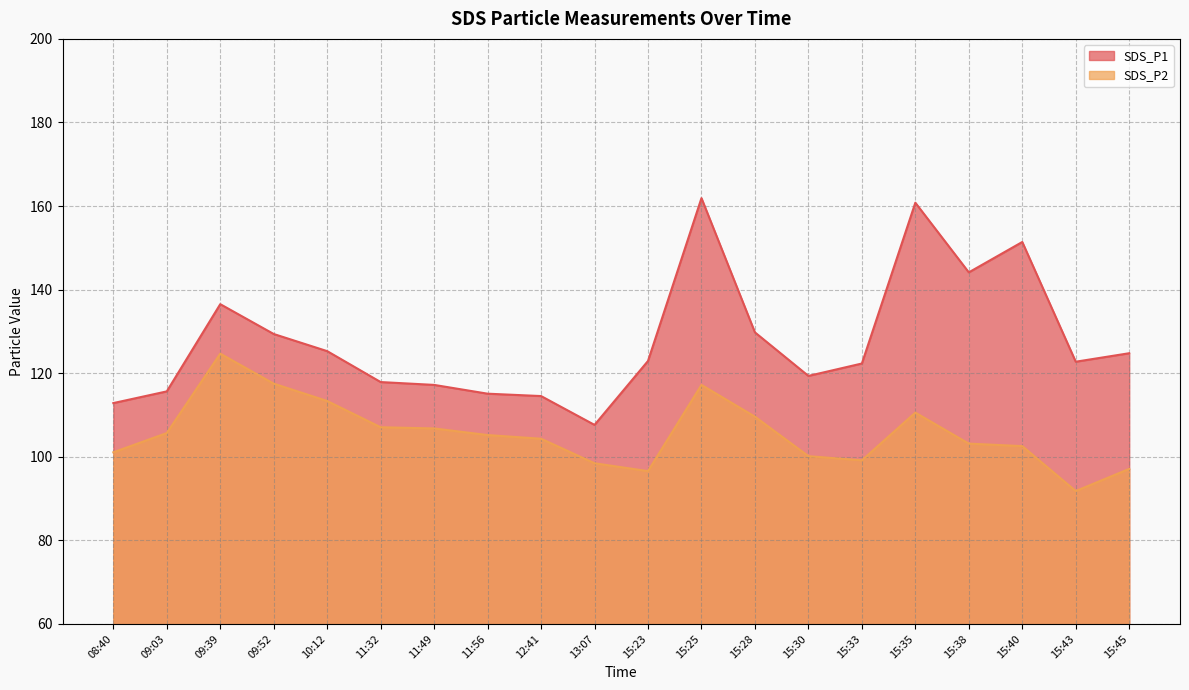

True or false: SDS_P2 and SDS_P1 intersect in this chart.

False